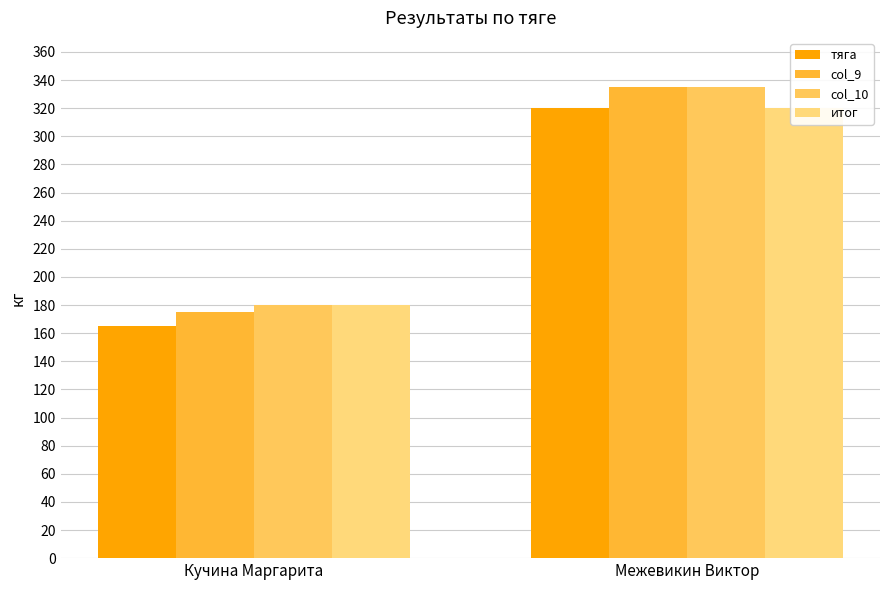

What is the sum of the col_10 values at Кучина Маргарита and Межевикин Виктор?

515